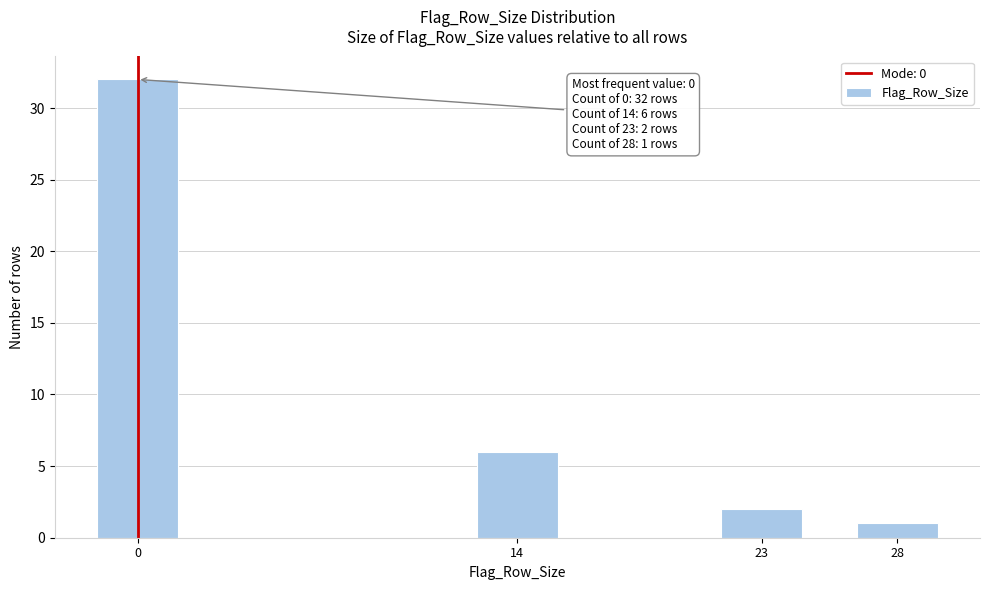

Reading left to right, what are all the values shown in this chart?

32	6	2	1